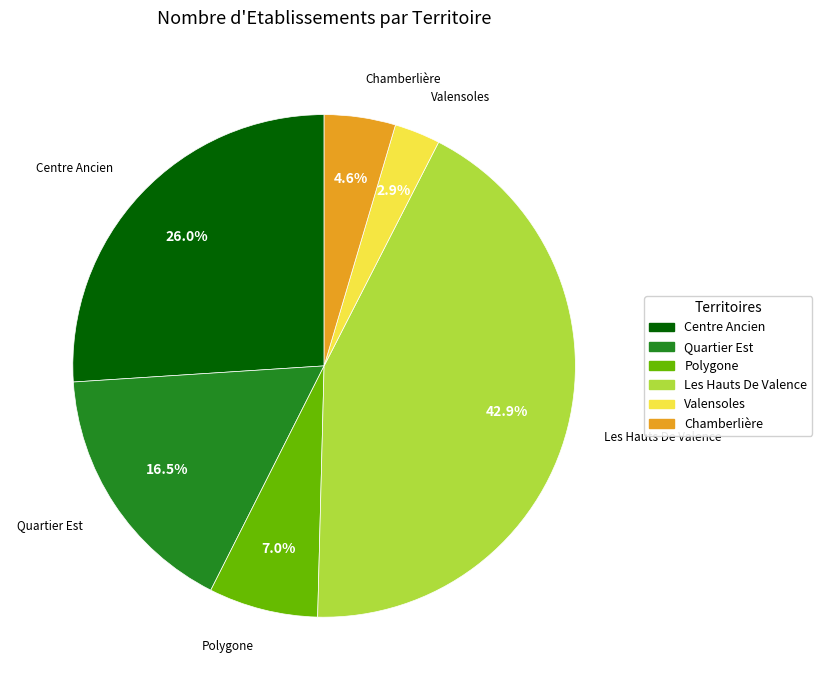

How many segments does this pie chart have?

6